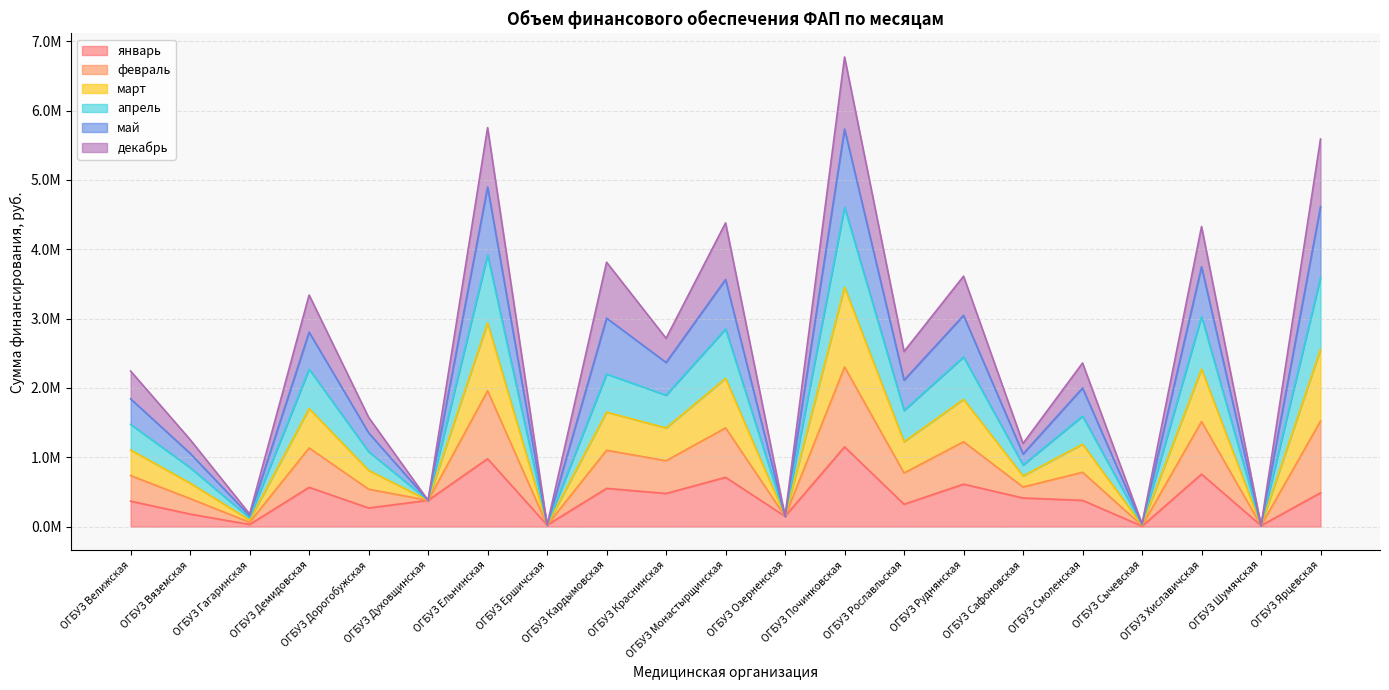

The value of февраль at ОГБУЗ Руднянская is 2089158.4. True or false?

False